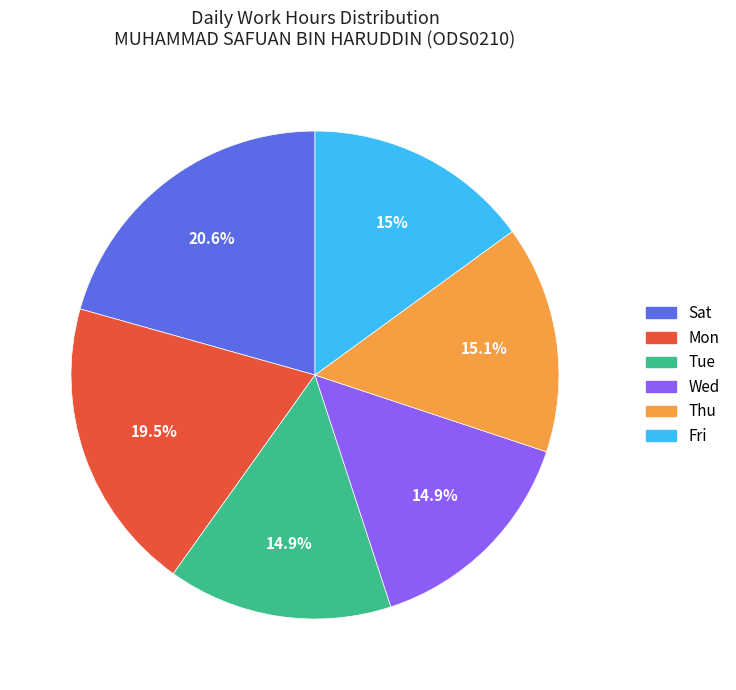

What is the ratio of the value at Sat to the value at Wed?

1.4